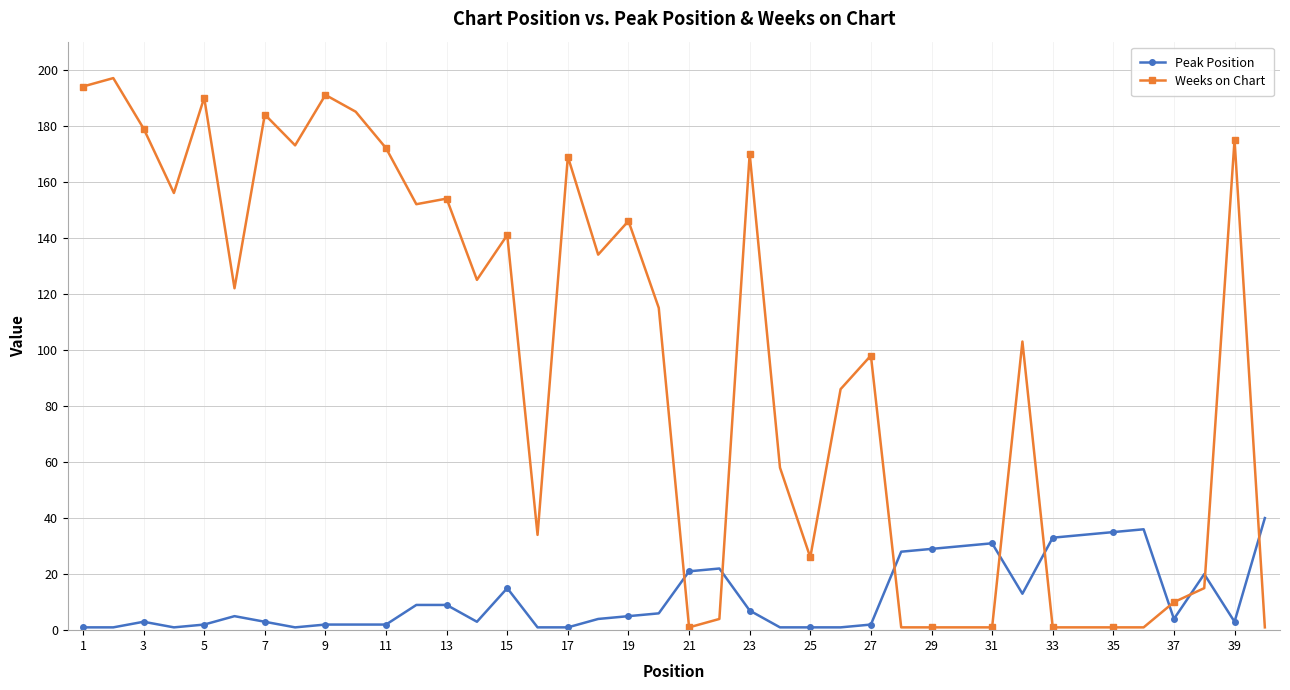

Which series has the widest spread of values?

Weeks on Chart